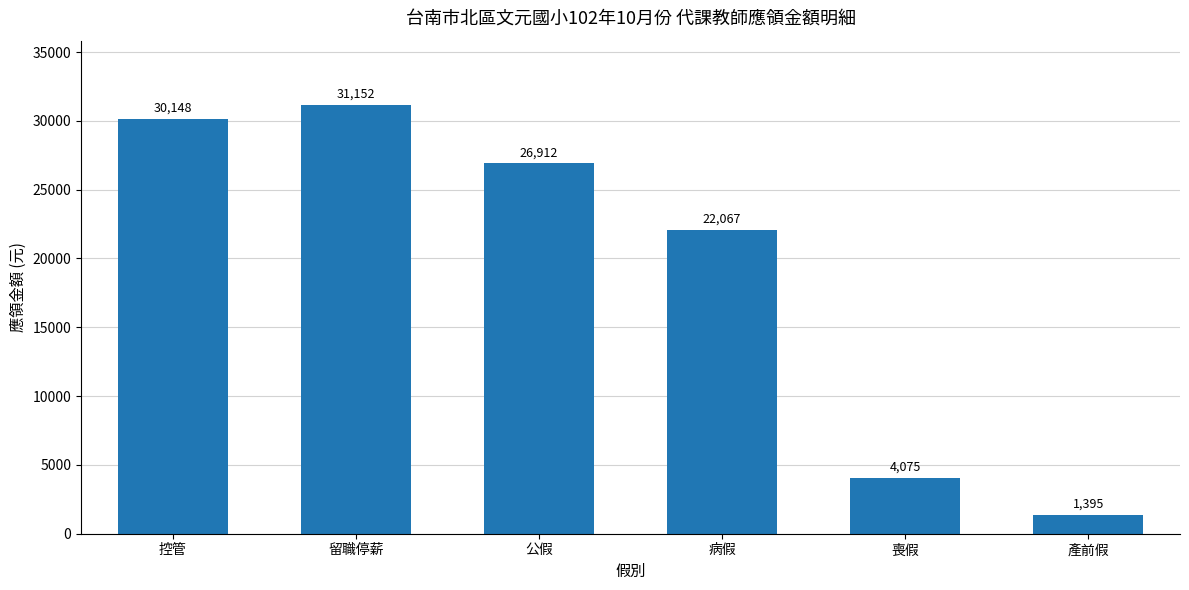

Approximately how many times larger is the value at 病假 compared to 喪假?

5.4